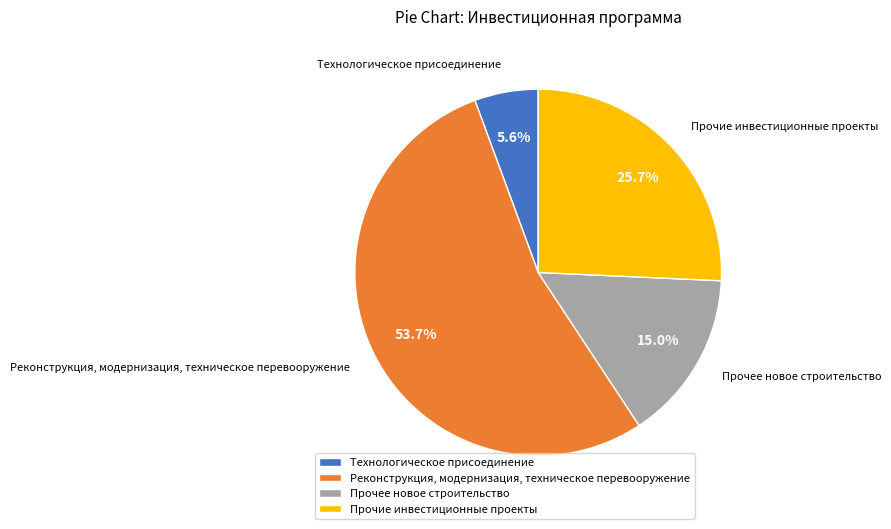

Which category has the smallest portion of the pie?

Технологическое присоединение